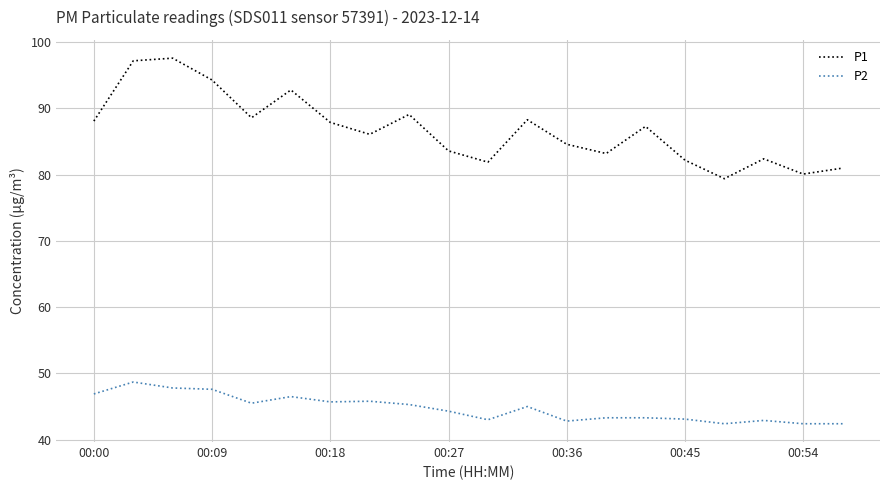

True or false: P1 and P2 cross at least once.

False